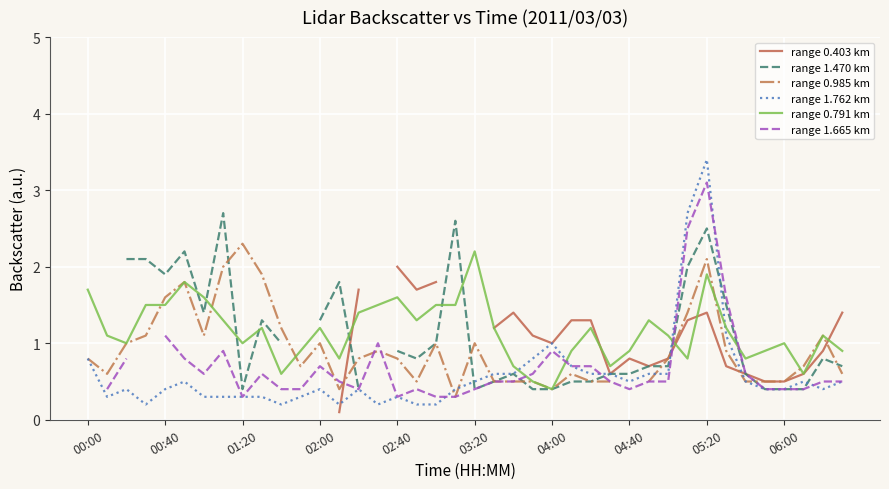

What is the maximum value for range 1.762 km?

3.4